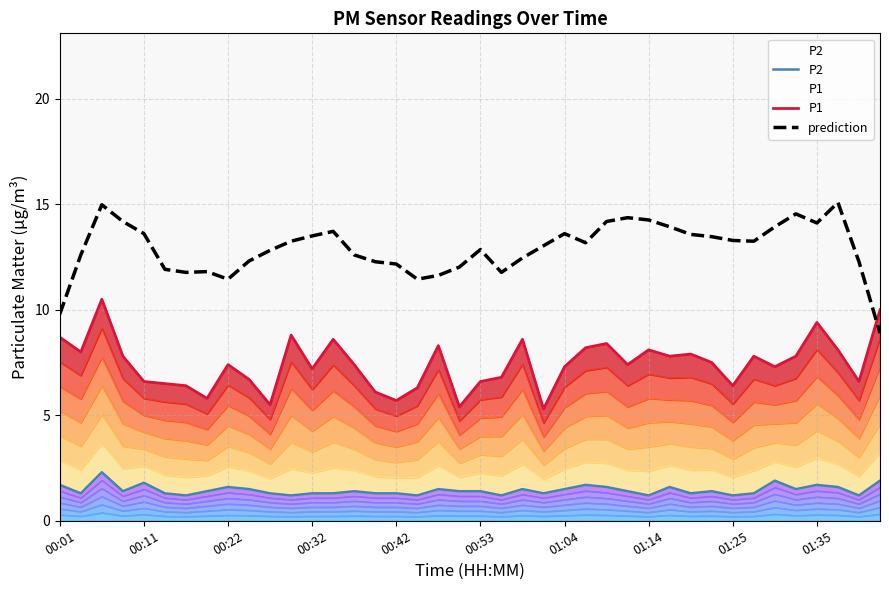

How many lines are shown in the chart?

3